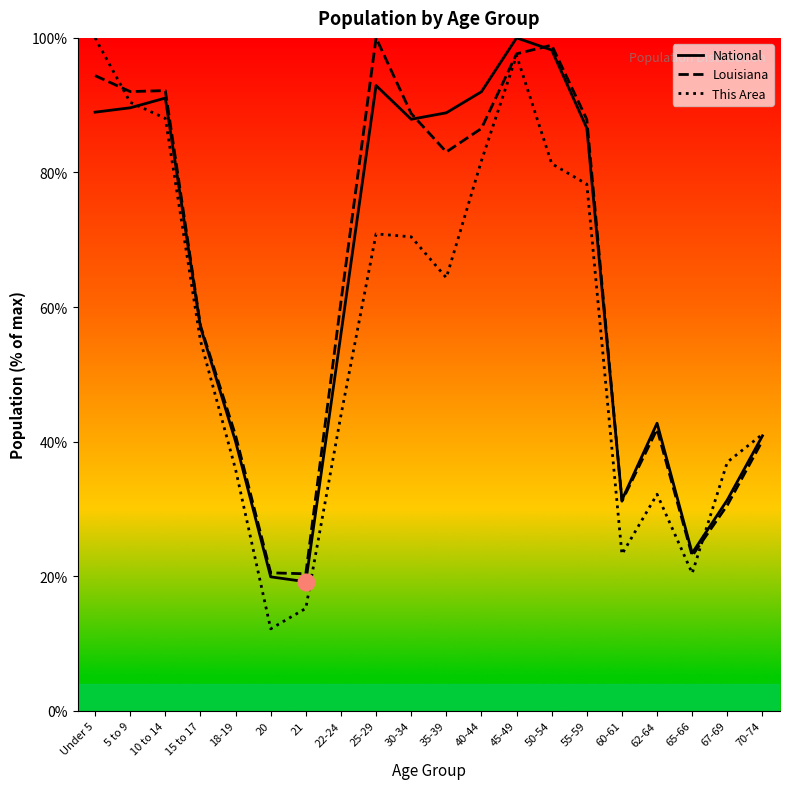

At which label does This Area reach its peak?

Under 5